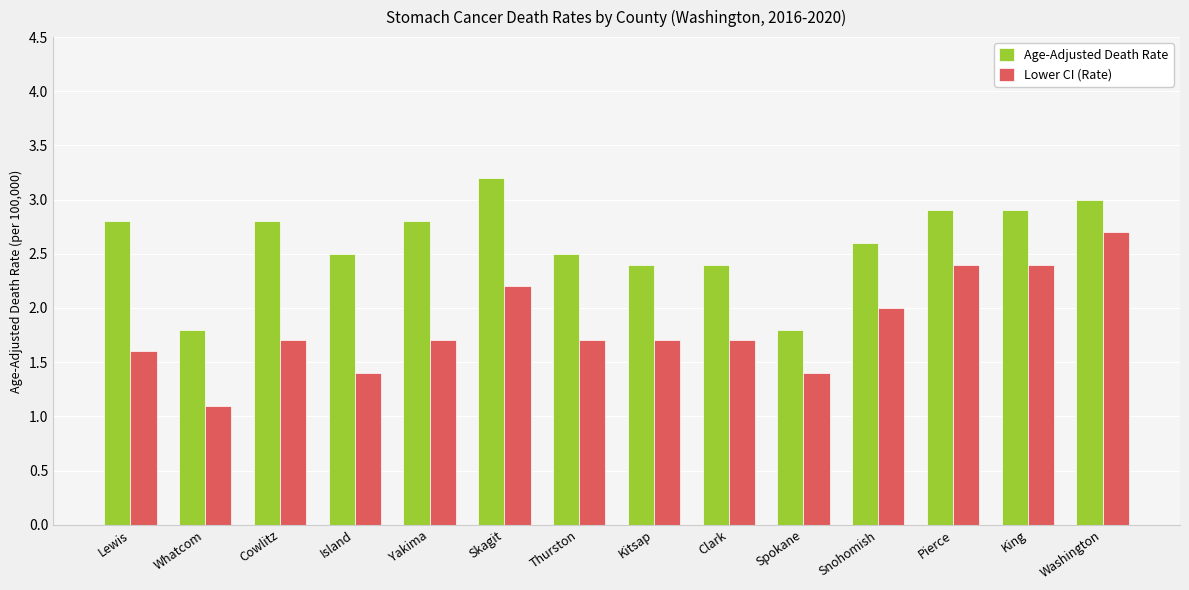

List the series in order of their peak value, lowest first.

Lower CI (Rate), Age-Adjusted Death Rate